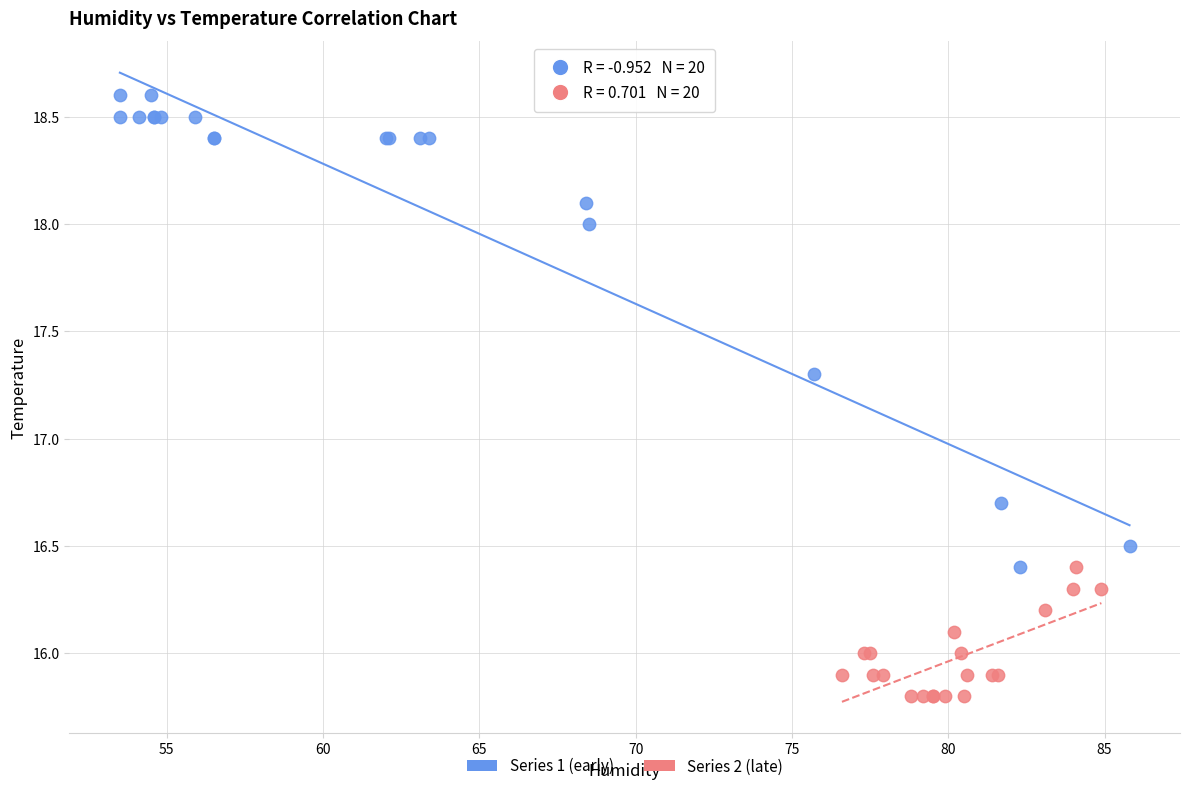

Which series reaches the maximum Y coordinate?

Series 1 (early)